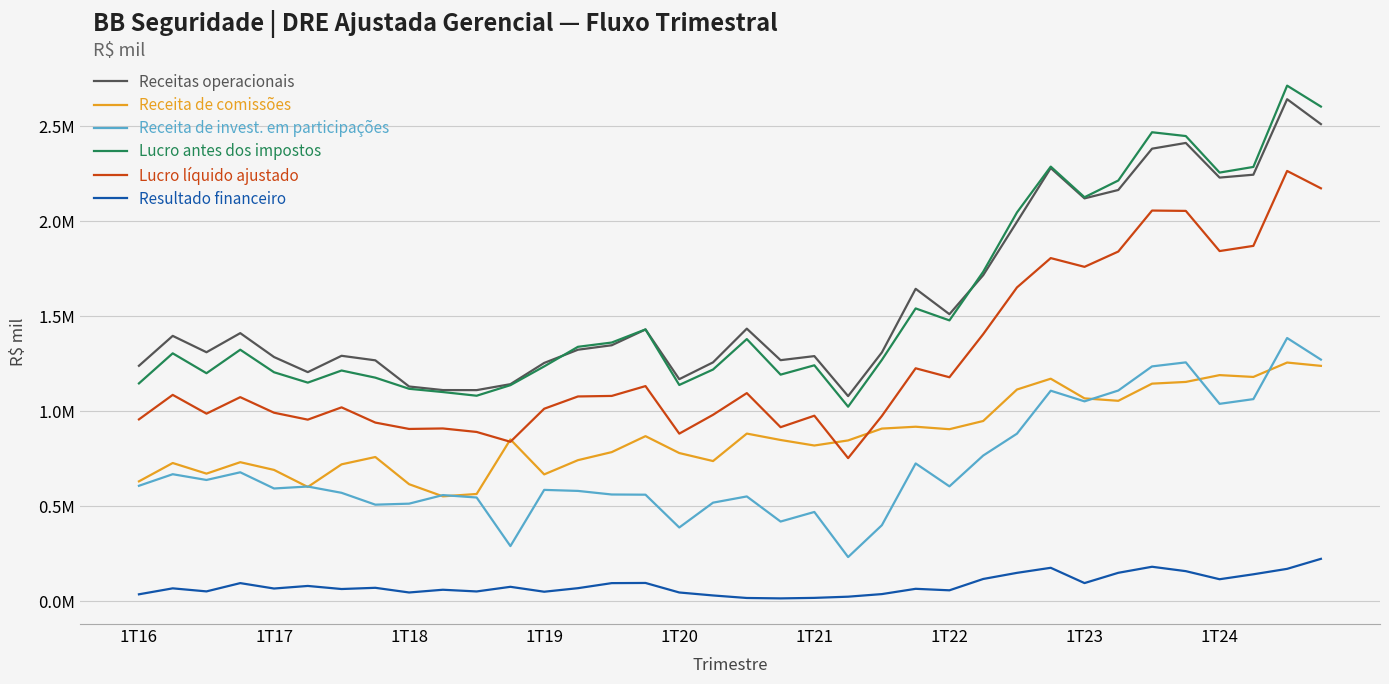

Is this an area chart (filled region under the line)?

No